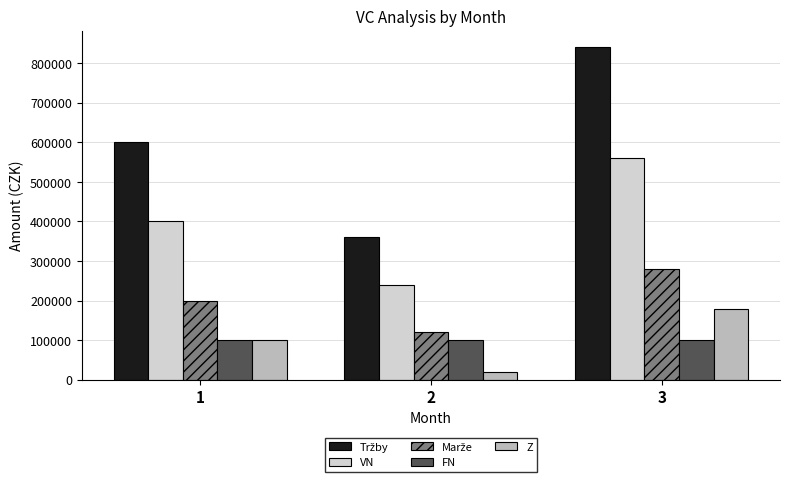

How many bars are there in each group?

5